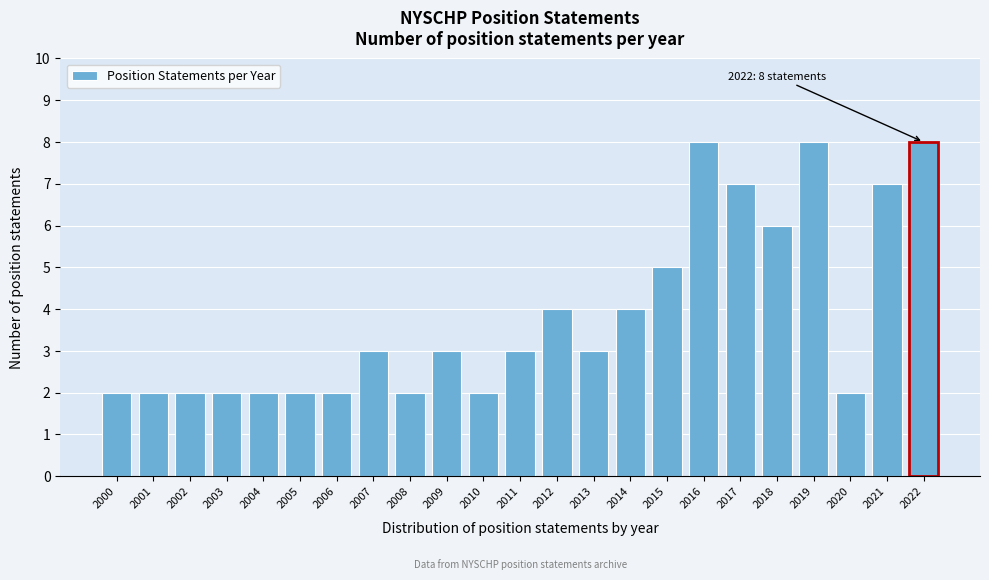

Reading left to right, extract all data points from this chart.

2000=2	2001=2	2002=2	2003=2	2004=2	2005=2	2006=2	2007=3	2008=2	2009=3	2010=2	2011=3	2012=4	2013=3	2014=4	2015=5	2016=8	2017=7	2018=6	2019=8	2020=2	2021=7	2022=8